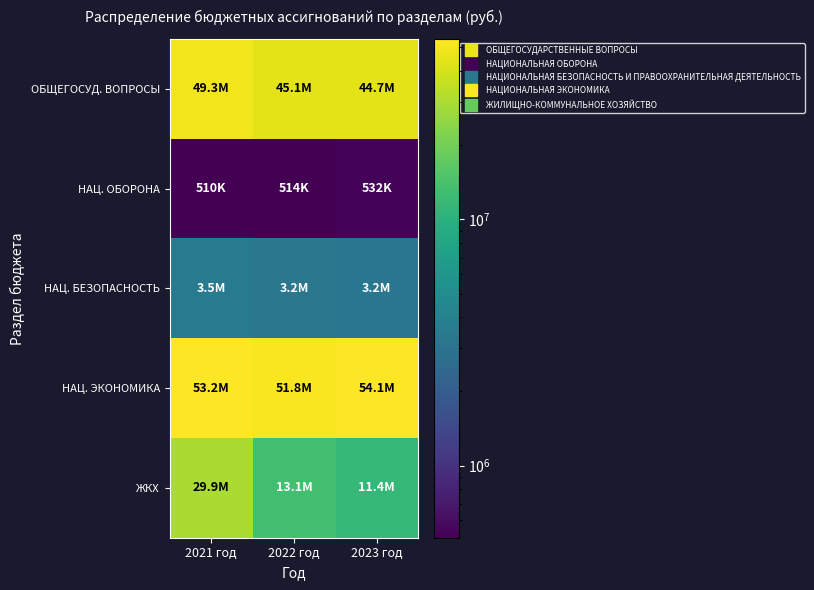

Which series has the largest range (max minus min)?

ЖКХ